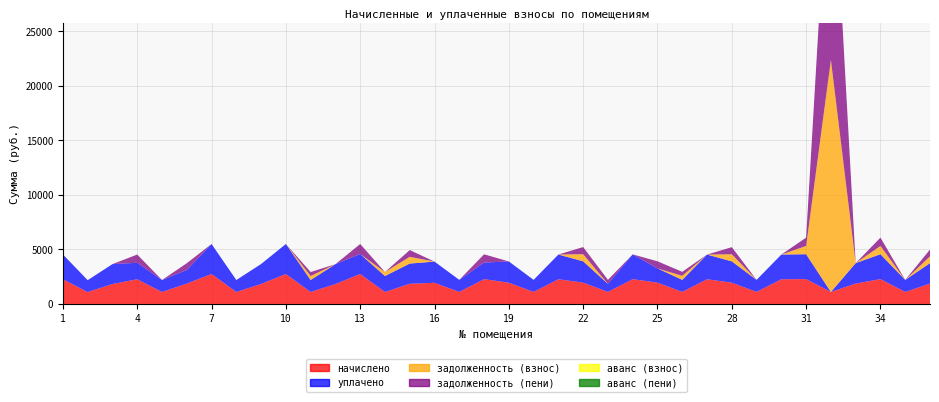

Reading left to right, what are all the values shown in this chart?

начислено: 1=2271.2	2=1091.3	3=1828.7	4=2267.5	5=1098.7	6=1869.3	7=2750.5	8=1098.7	9=1832.4	10=2750.5	11=1098.7	12=1825.1	13=2750.5	14=1098.7	15=1854.6	16=1943.0	17=1106.1	18=2278.6	19=1950.4	20=1106.1	21=2267.5	22=1957.8	23=1106.1	24=2274.9	25=1957.8	26=1106.1	27=2267.5	28=1954.1	29=1106.1	30=2267.5	31=2282.2	32=1102.4	33=1873.0	34=2282.2	35=1102.4	36=1873.0
уплачено: 1=2271.2	2=1091.3	3=1828.7	4=1511.7	5=1098.7	6=1246.2	7=2750.5	8=1098.7	9=1832.4	10=2750.5	11=1098.7	12=1825.1	13=1833.7	14=1465.0	15=1854.6	16=1943.0	17=1106.1	18=1519.0	19=1950.4	20=1106.1	21=2267.5	22=1957.8	23=737.4	24=2274.9	25=1305.2	26=1106.1	27=2267.5	28=1954.1	29=1106.1	30=2267.5	31=2282.2	32=0.0	33=1873.0	34=2282.2	35=1102.4	36=1873.0
задолженность (взнос): 1=0.0	2=0.0	3=0.0	4=0.0	5=0.0	6=0.0	7=0.0	8=0.0	9=0.0	10=0.0	11=366.2	12=0.0	13=0.0	14=366.2	15=618.2	16=0.0	17=0.0	18=0.0	19=0.0	20=0.0	21=0.0	22=652.6	23=0.0	24=0.0	25=0.0	26=368.7	27=0.0	28=651.4	29=0.0	30=0.0	31=760.8	32=21295.8	33=0.0	34=760.8	35=0.0	36=624.3
задолженность (пени): 1=0.0	2=0.0	3=0.0	4=755.8	5=0.0	6=623.1	7=0.0	8=0.0	9=0.0	10=0.0	11=366.2	12=0.0	13=916.8	14=0.0	15=618.2	16=0.0	17=0.0	18=759.5	19=0.0	20=0.0	21=0.0	22=652.6	23=368.7	24=0.0	25=652.6	26=368.7	27=0.0	28=651.4	29=0.0	30=0.0	31=760.8	32=22398.2	33=0.0	34=760.8	35=0.0	36=624.3
аванс (взнос): 1=0.0	2=0.0	3=0.0	4=0.0	5=0.0	6=0.0	7=0.0	8=0.0	9=0.0	10=0.0	11=0.0	12=0.0	13=0.0	14=0.0	15=0.0	16=0.0	17=0.0	18=0.0	19=0.0	20=0.0	21=0.0	22=0.0	23=0.0	24=0.0	25=0.0	26=0.0	27=0.0	28=0.0	29=0.0	30=0.0	31=0.0	32=0.0	33=0.0	34=0.0	35=0.0	36=0.0
аванс (пени): 1=0.0	2=0.0	3=0.0	4=0.0	5=0.0	6=0.0	7=0.0	8=0.0	9=0.0	10=0.0	11=0.0	12=0.0	13=0.0	14=0.0	15=0.0	16=0.0	17=0.0	18=0.0	19=0.0	20=0.0	21=0.0	22=0.0	23=0.0	24=0.0	25=0.0	26=0.0	27=0.0	28=0.0	29=0.0	30=0.0	31=0.0	32=0.0	33=0.0	34=0.0	35=0.0	36=0.0